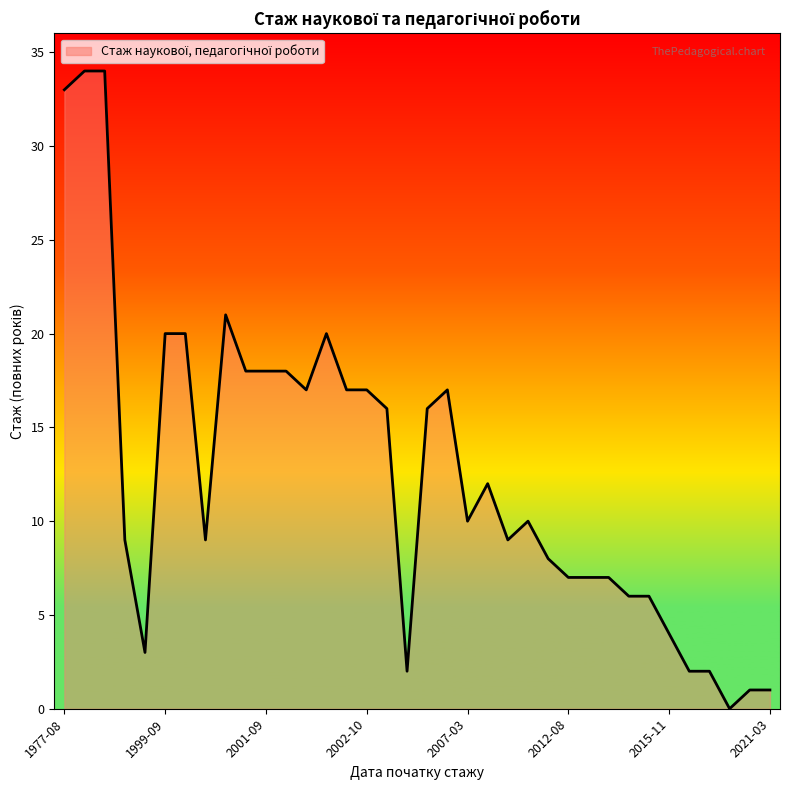

What is the difference between the maximum and minimum values?

34